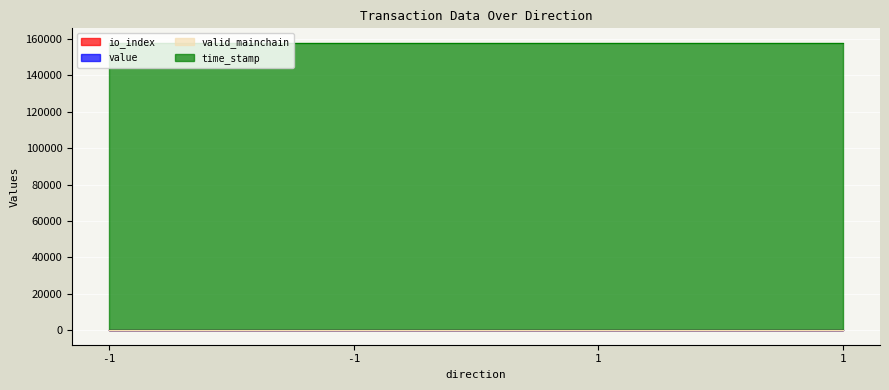

What is the average value of the value series?

71.7